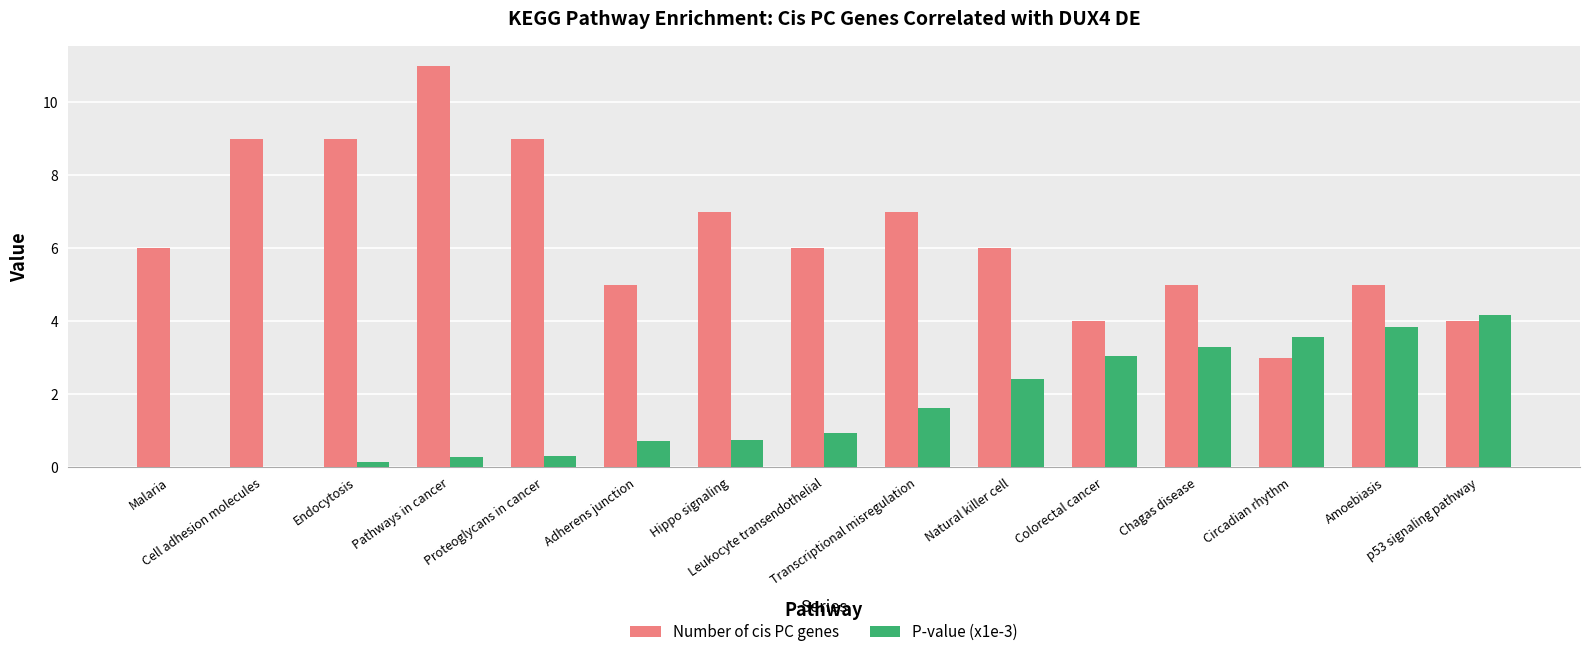

The value of Number of cis PC genes at Colorectal cancer is 4.0. True or false?

True